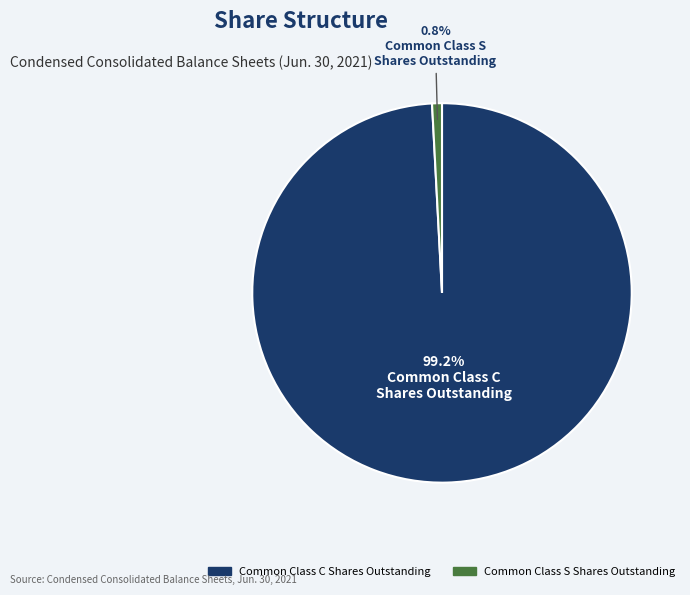

To the nearest percent, what is the difference between the largest and smallest slice percentages?

98%